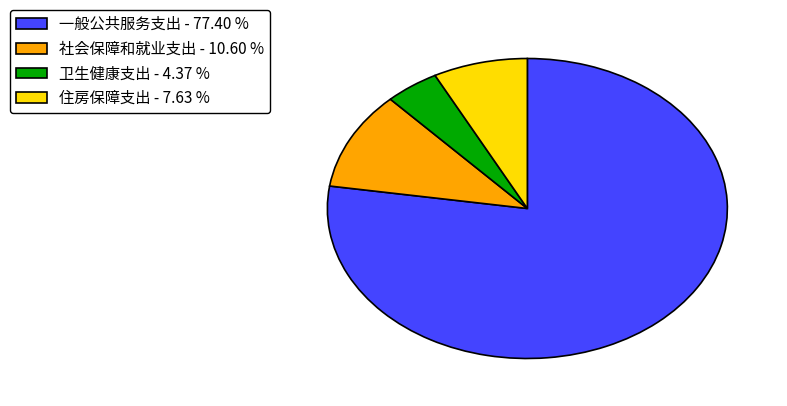

Is the sum of 卫生健康支出 - 4.37 % and 住房保障支出 - 7.63 % greater than half?

No